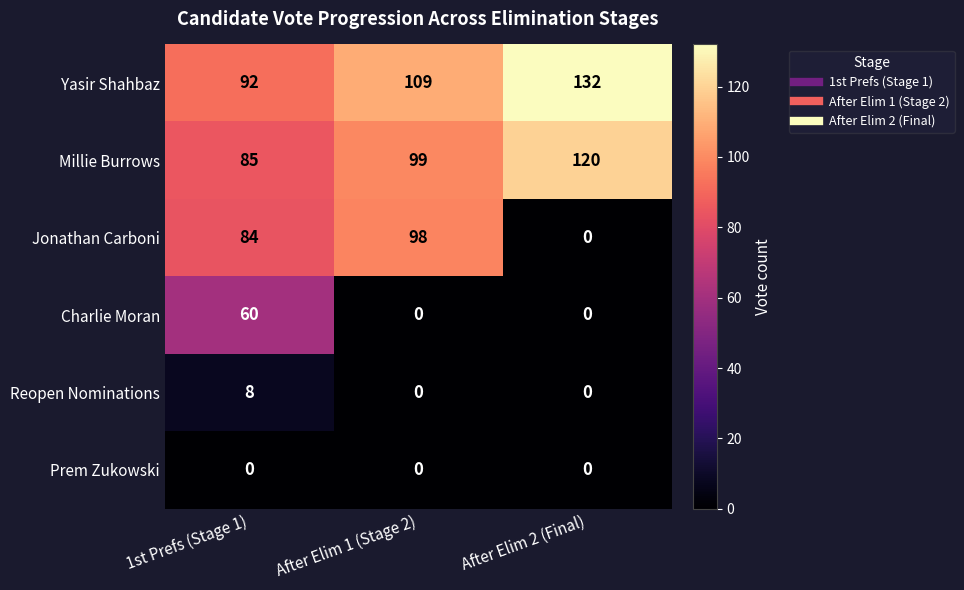

What is the difference between the Yasir Shahbaz values at After Elim 1 (Stage 2) and After Elim 2 (Final)?

23